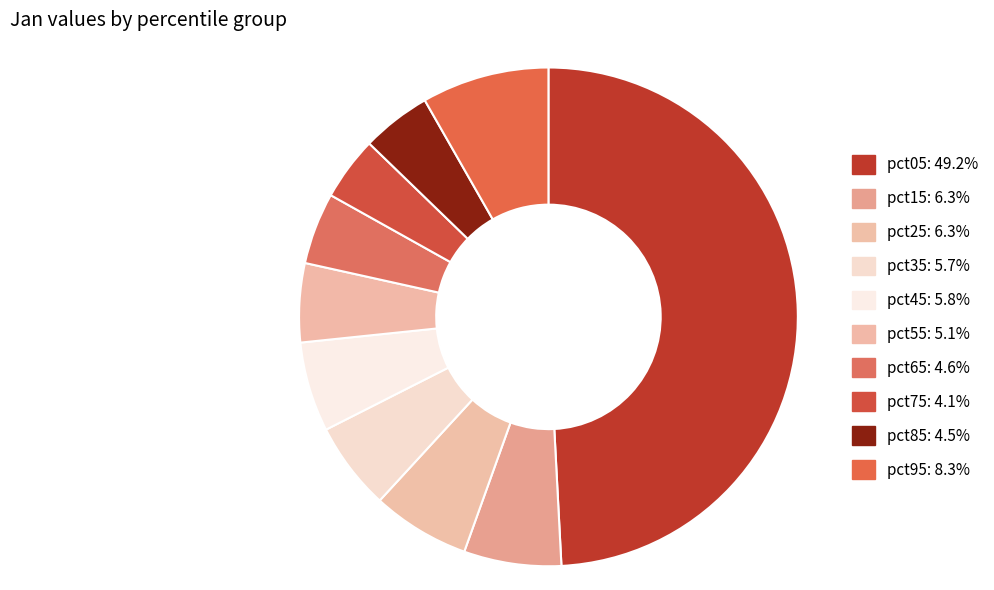

What percentage is the pct65 slice, to the nearest percent?

5%